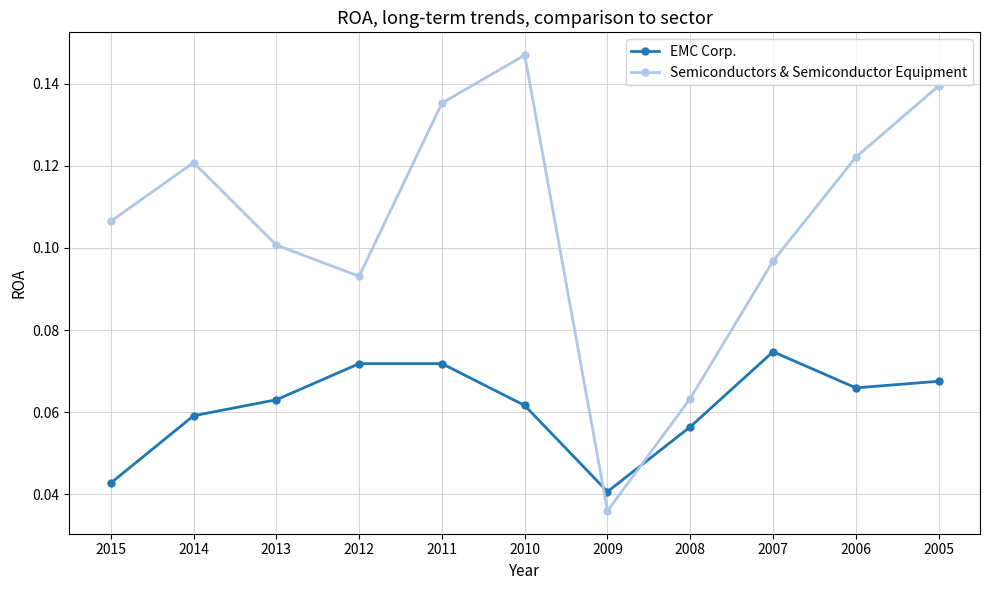

List the series in order of their overall mean, lowest first.

EMC Corp., Semiconductors & Semiconductor Equipment